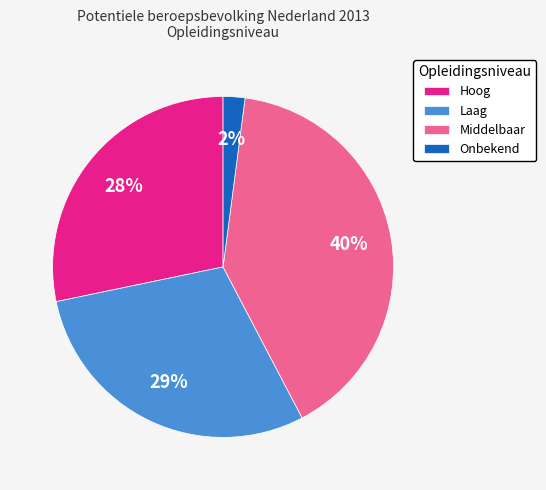

What is the ratio of the value at Hoog to the value at Laag?

1.0